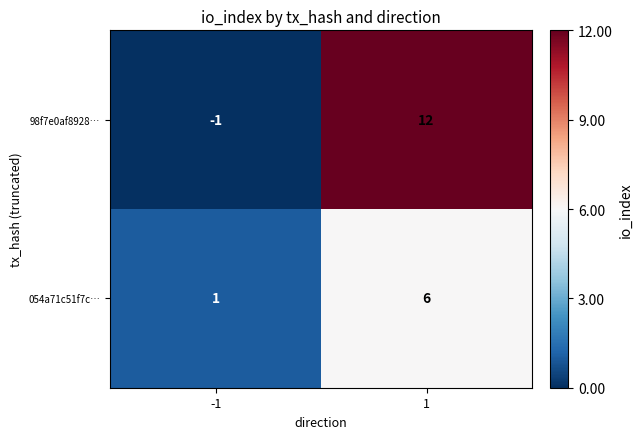

Reading right to left, list all the values displayed in this chart.

98f7e0af8928…: 12	-1
054a71c51f7c…: 6	1